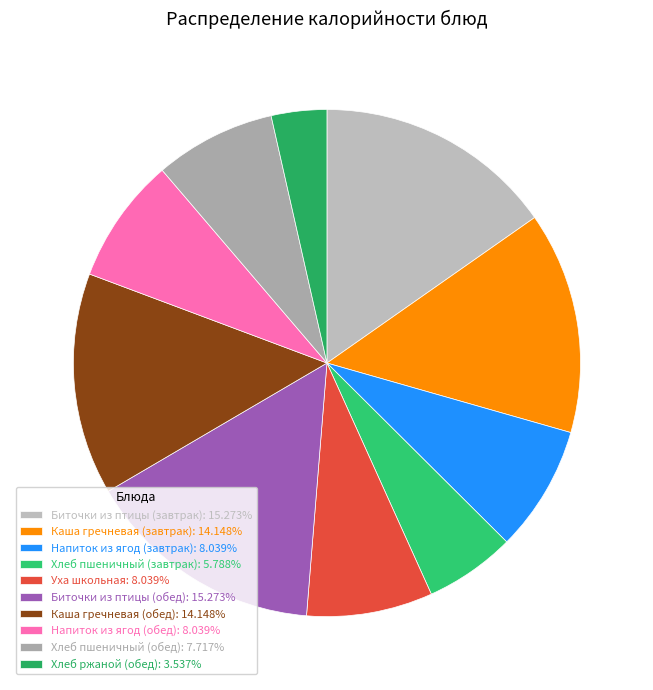

Which category has the smallest portion of the pie?

Хлеб ржаной (обед)